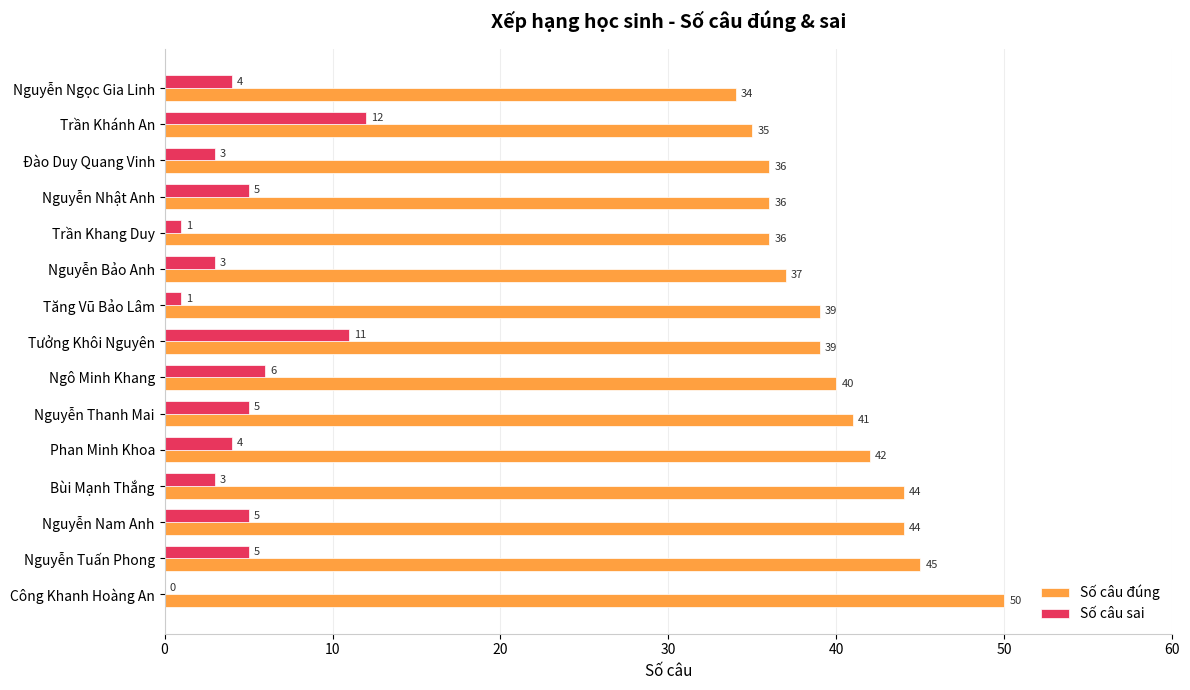

What is the sum of the Số câu sai values at Đào Duy Quang Vinh and Phan Minh Khoa?

7